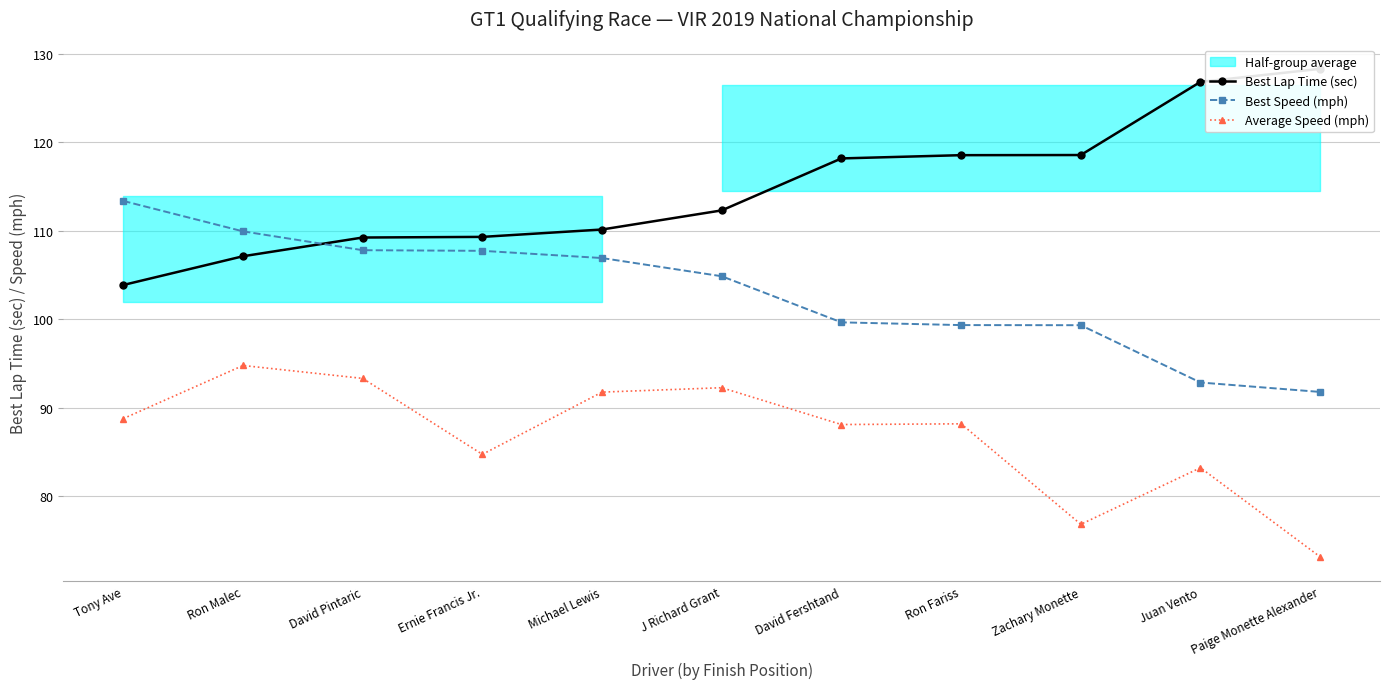

How many distinct data groups are displayed?

3